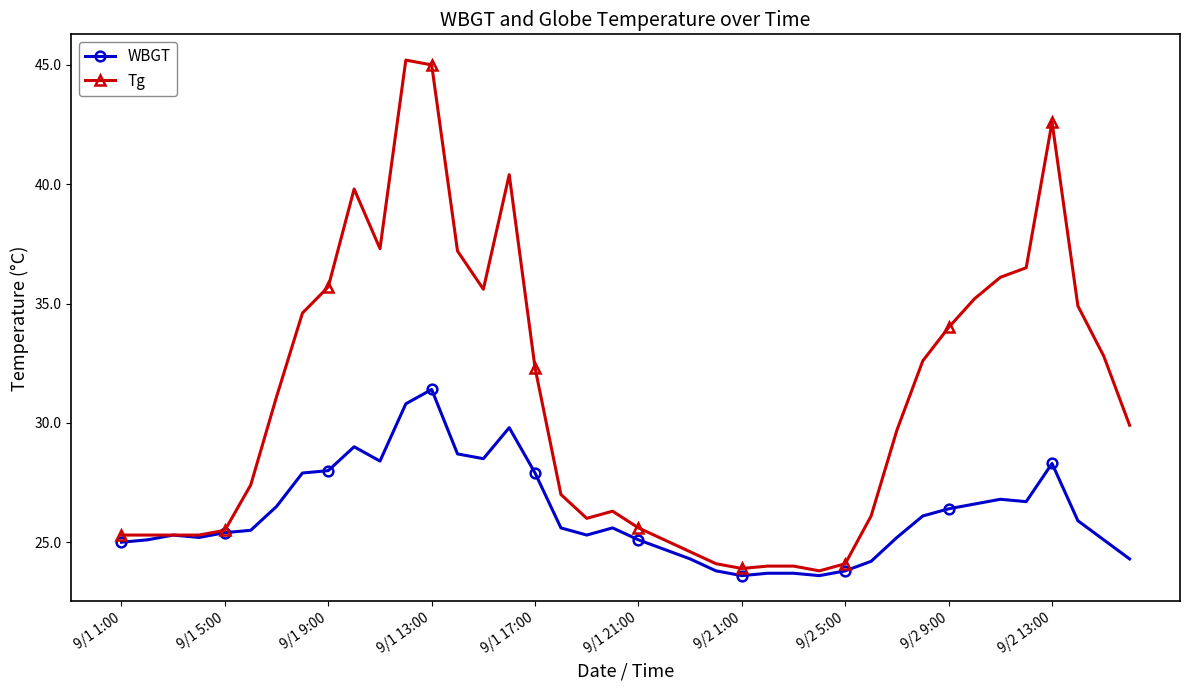

What is the maximum value for Tg?

45.2